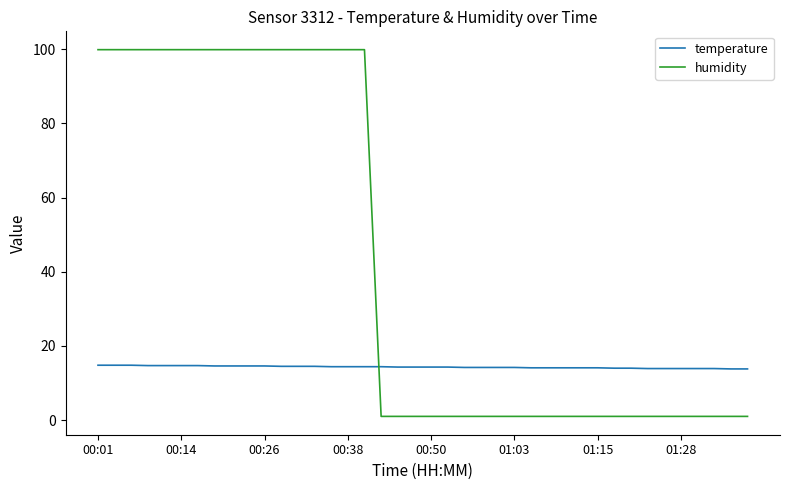

True or false: temperature and humidity intersect in this chart.

True